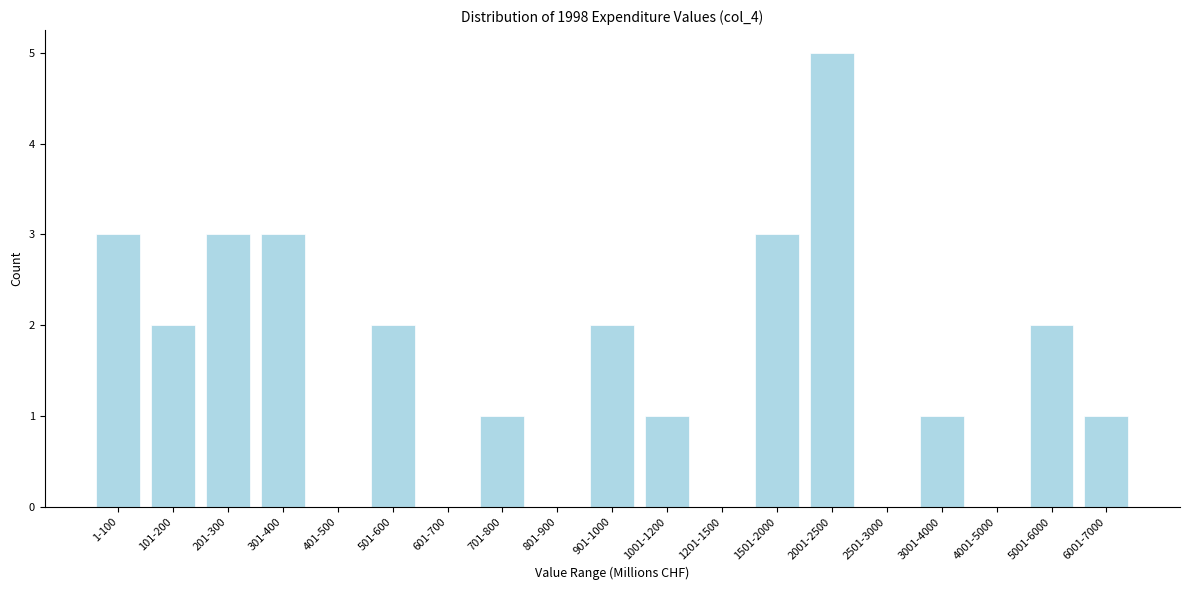

Reading right to left, transcribe all the data shown in this chart.

6001-7000=1	5001-6000=2	4001-5000=0	3001-4000=1	2501-3000=0	2001-2500=5	1501-2000=3	1201-1500=0	1001-1200=1	901-1000=2	801-900=0	701-800=1	601-700=0	501-600=2	401-500=0	301-400=3	201-300=3	101-200=2	1-100=3